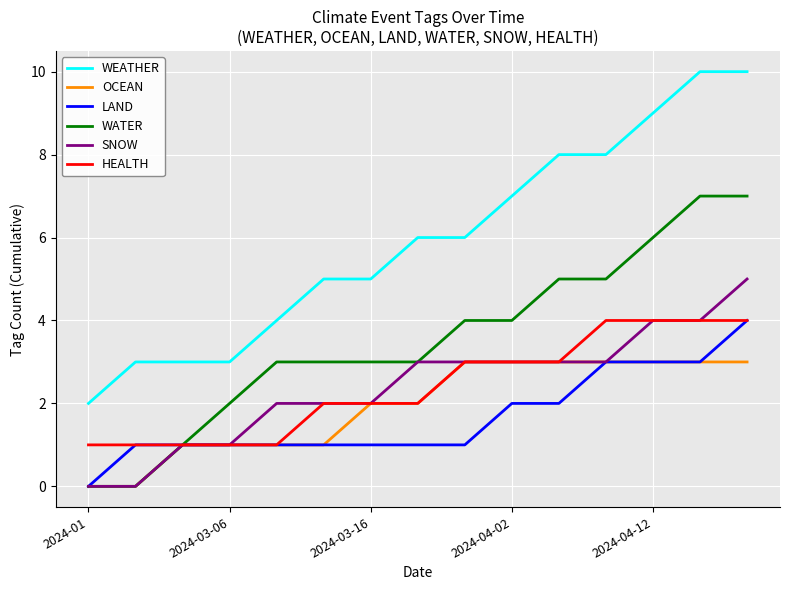

What is the highest value of the WEATHER series?

10